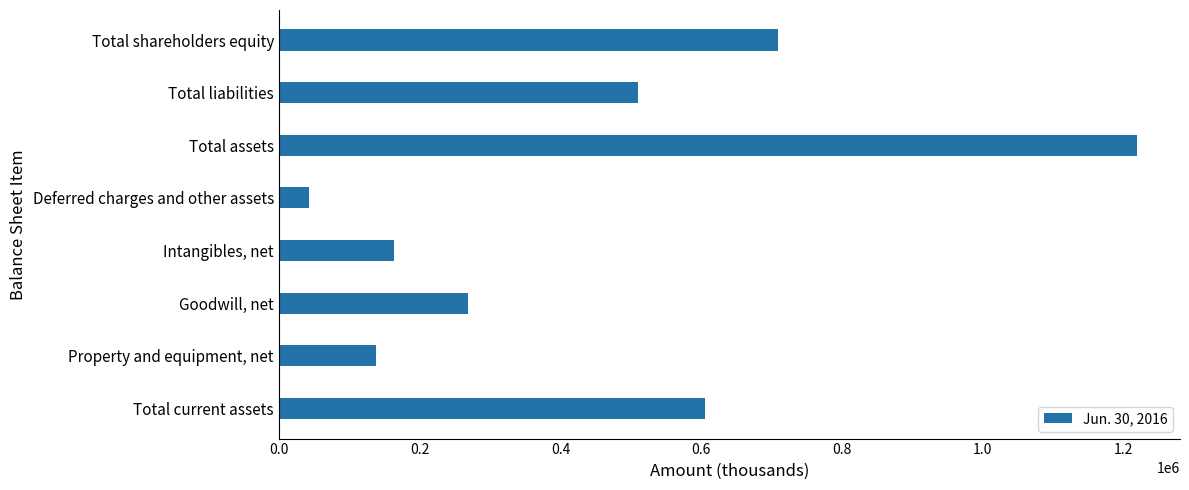

How many values are below 510097?

4